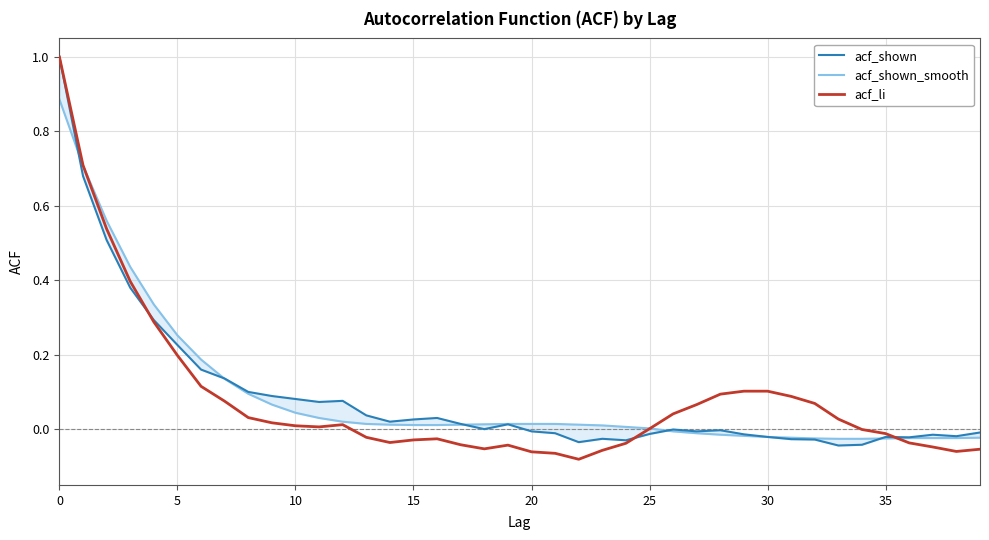

What is the difference between the highest and lowest values at 10?

0.1